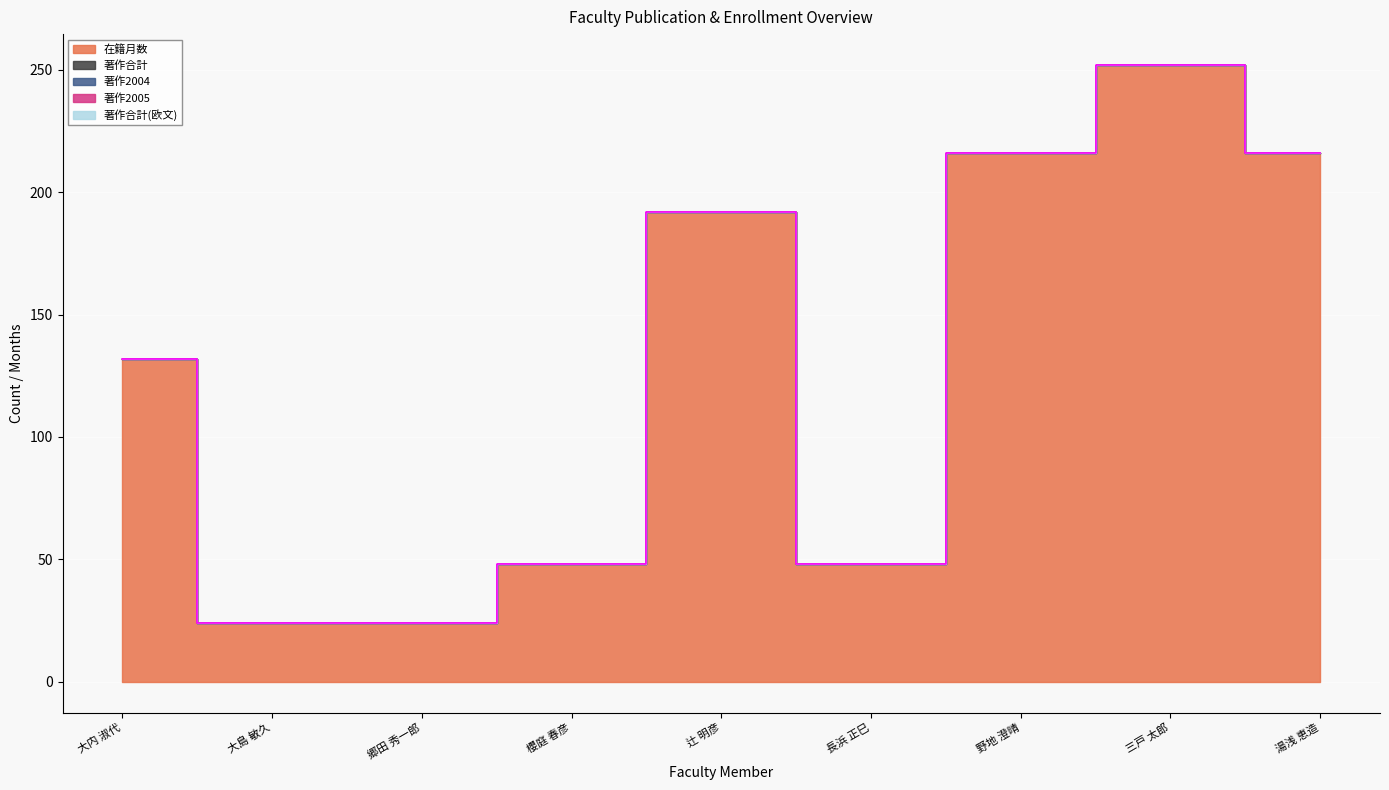

Rank the categories by 著作合計 value from lowest to highest.

大内 淑代, 大島 敏久, 郷田 秀一郎, 櫻庭 春彦, 辻 明彦, 長浜 正巳, 野地 澄晴, 三戸 太郎, 湯浅 恵造